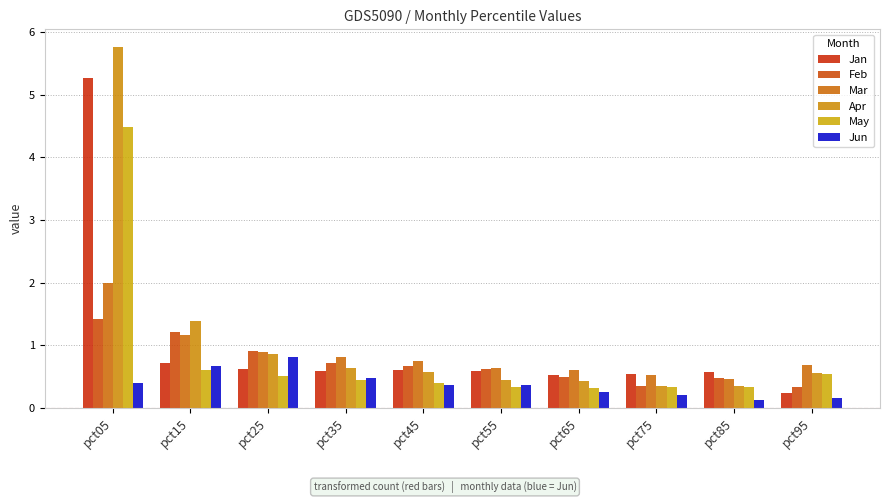

What is the average value of the Jun series?

0.4